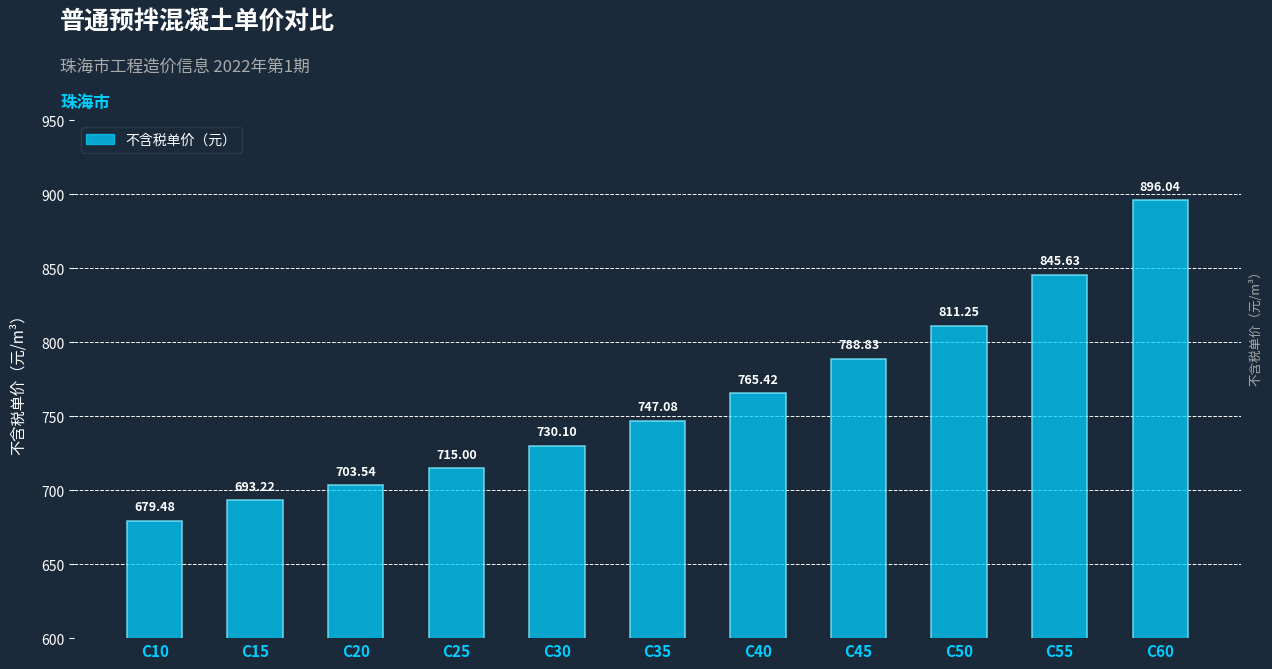

What is the difference between the values at C20 and C55?

142.1